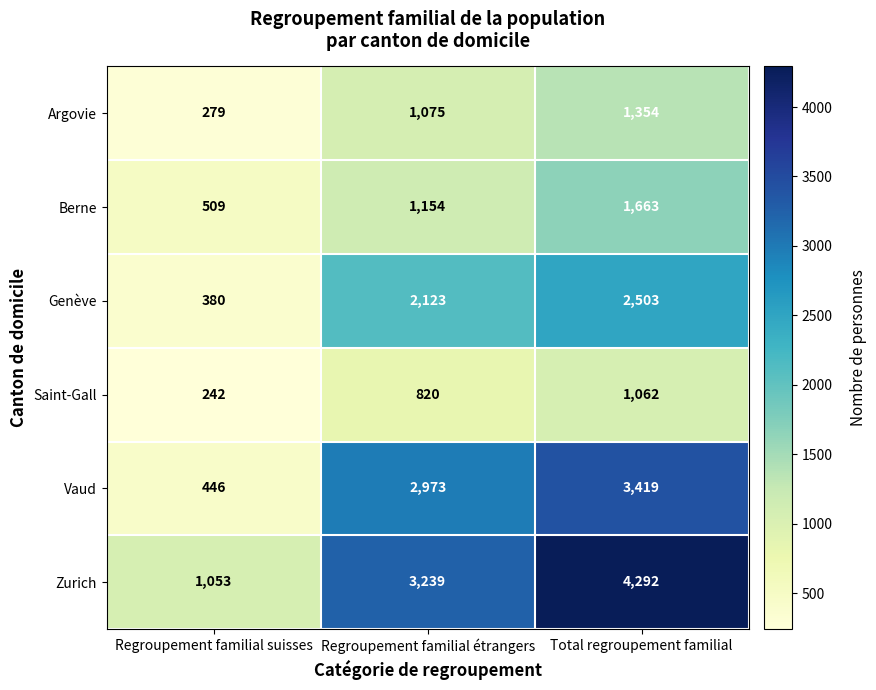

What is the approximate value of Saint-Gall at Regroupement familial suisses, to the nearest 10?

240